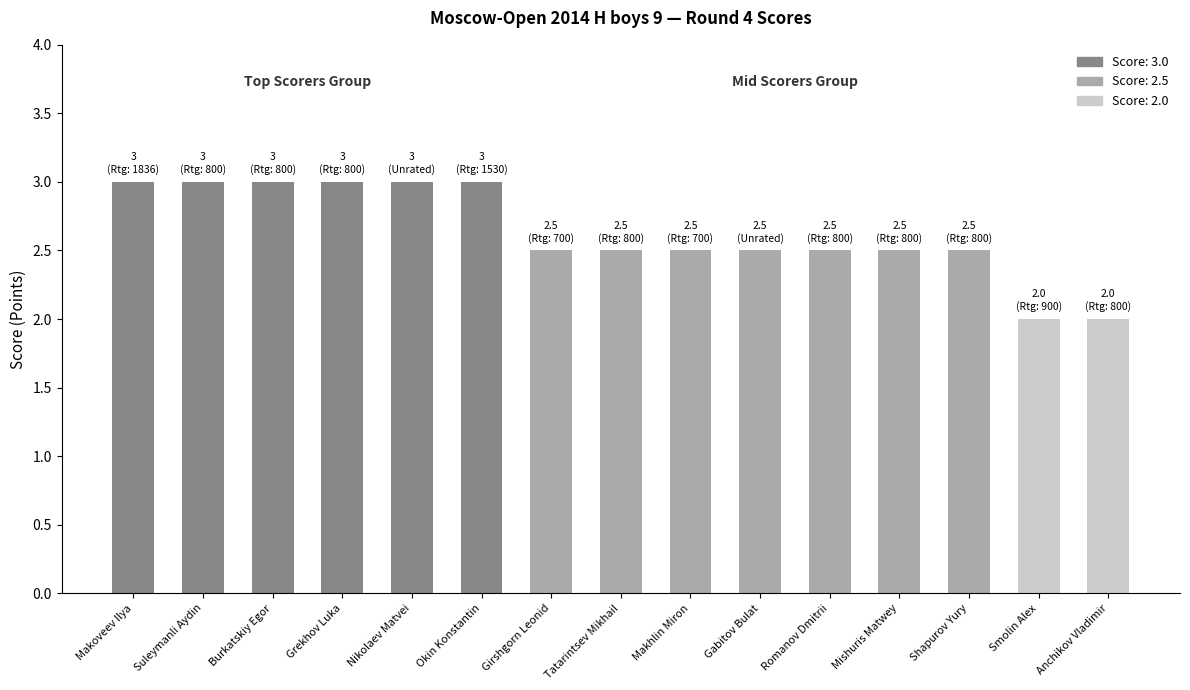

How many bars are there in total?

15